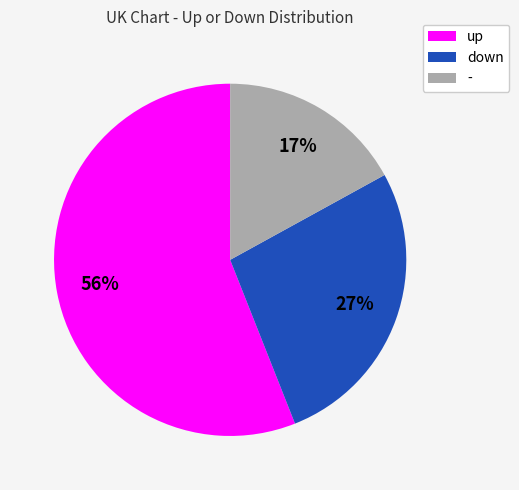

Is it true that - is 17% of the pie?

True